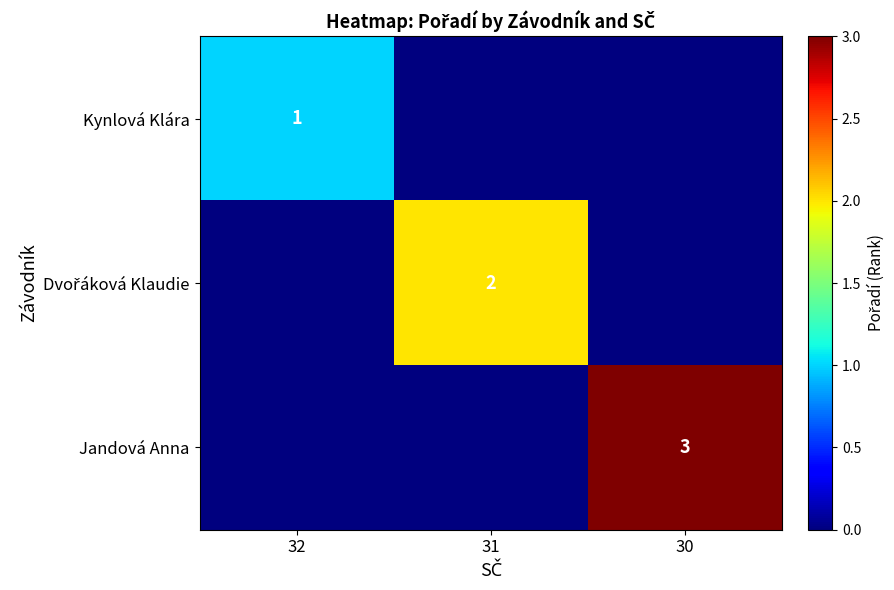

Count the number of data series in this chart.

3